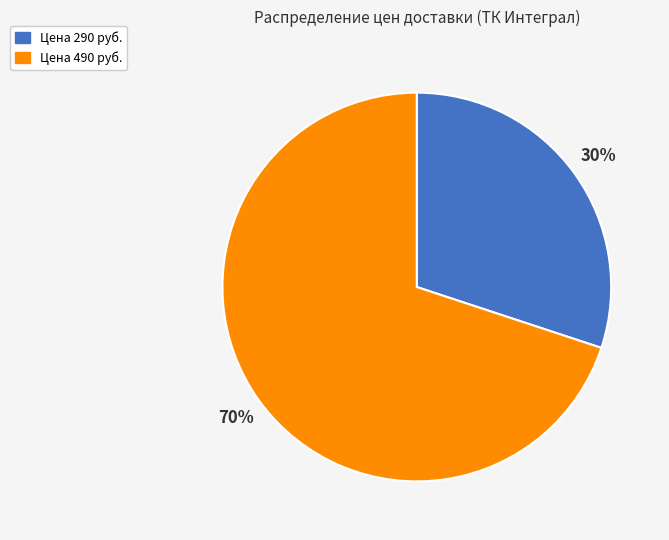

To the nearest percent, what is the difference between the largest and smallest slice percentages?

40%